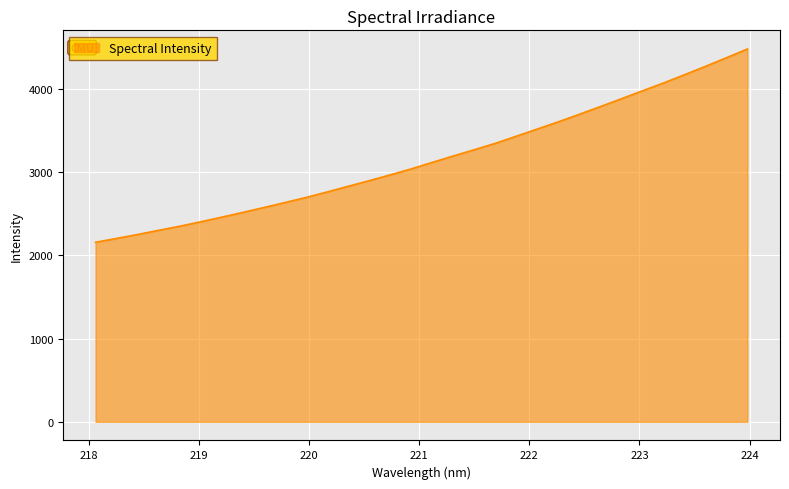

What is the minimum value shown in the chart?

2155.5